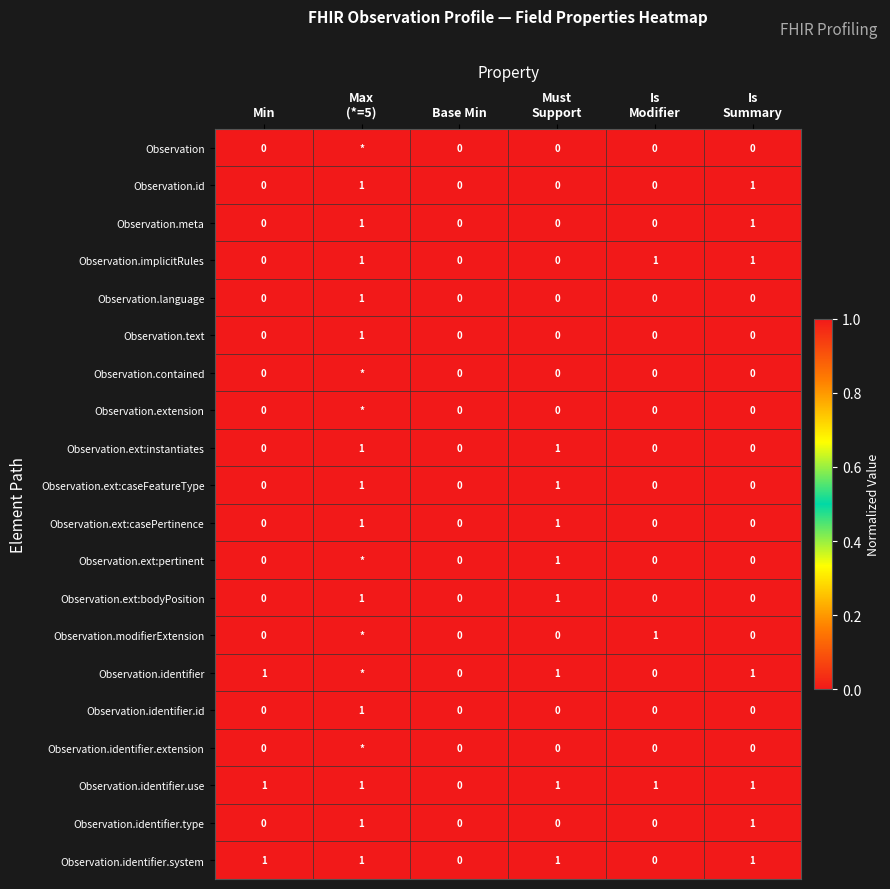

The value of Observation.identifier.system at Base Min is 0. True or false?

True